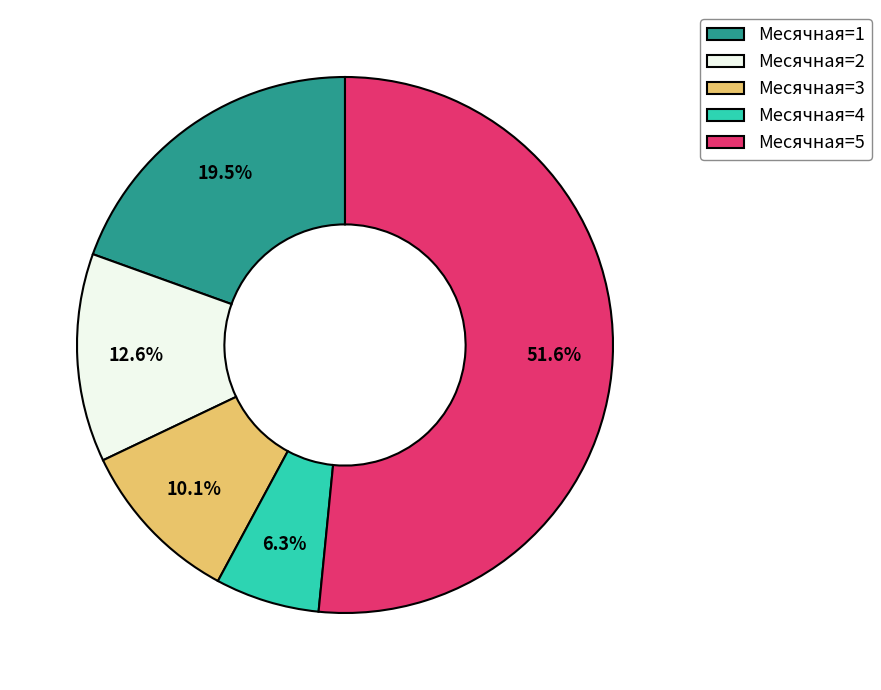

Is Месячная=5 the majority of the pie?

Yes